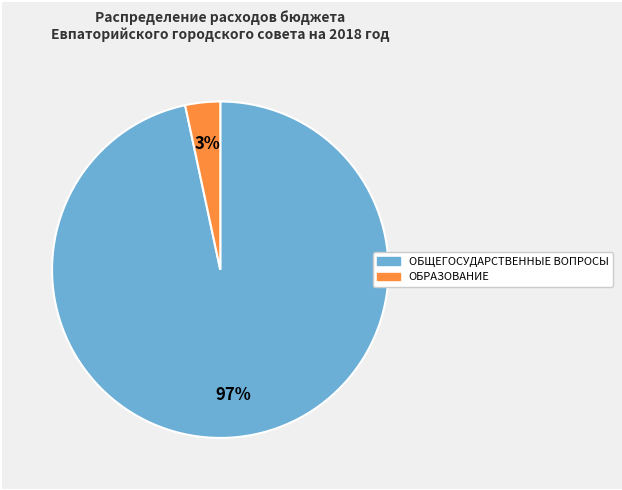

Does any single category account for the majority?

Yes